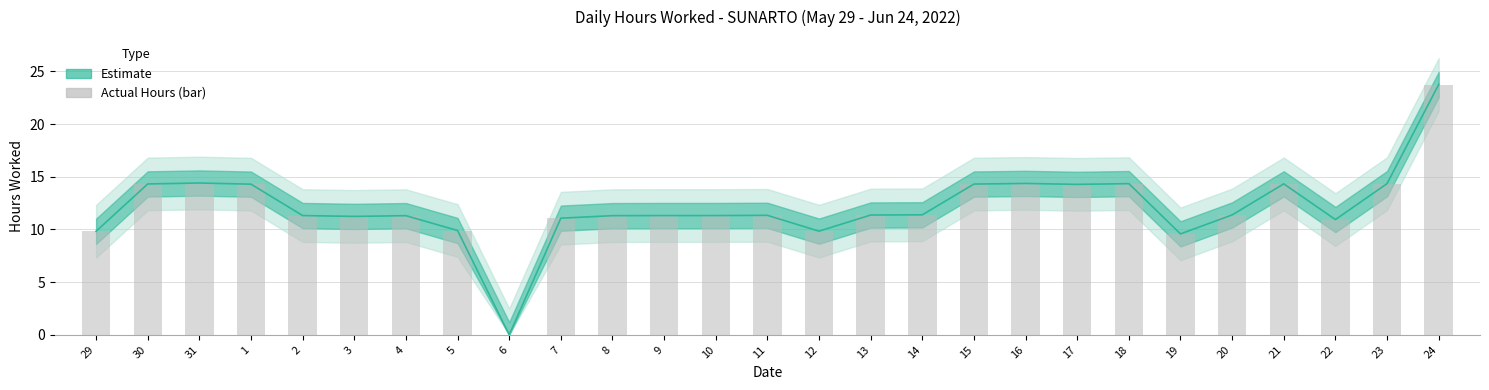

Rank the categories by value from lowest to highest.

6, 19, 29, 12, 5, 22, 7, 3, 4, 8, 2, 9, 10, 11, 13, 20, 14, 17, 1, 15, 30, 21, 18, 23, 16, 31, 24